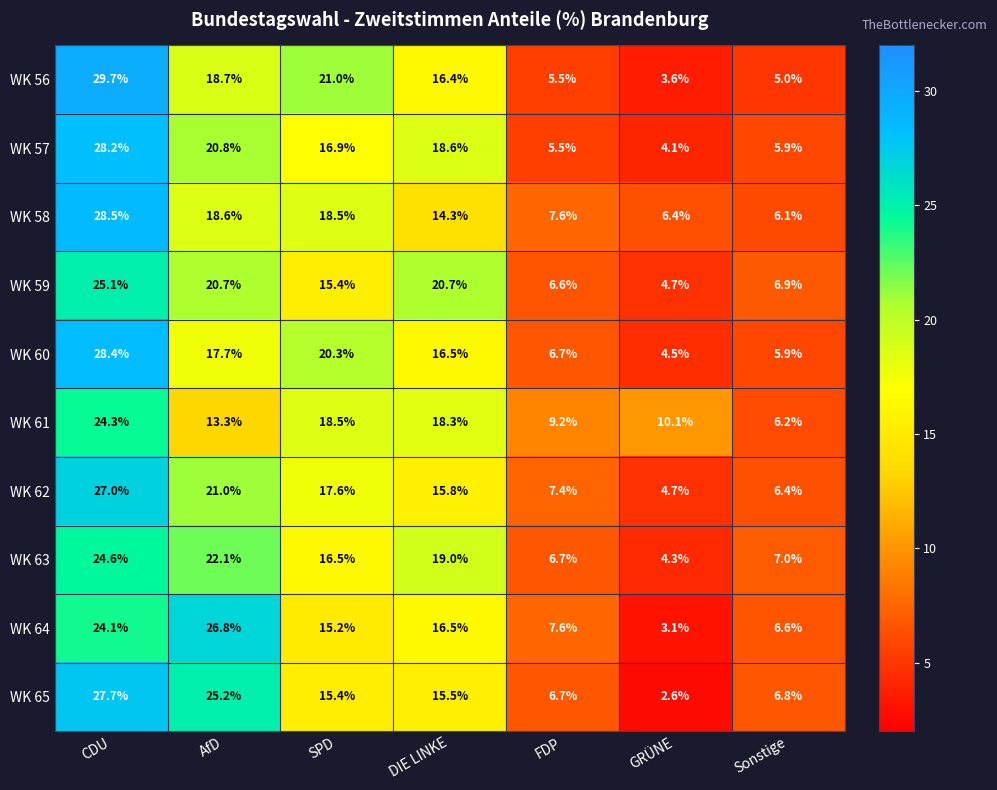

How many data points does each series have?

7